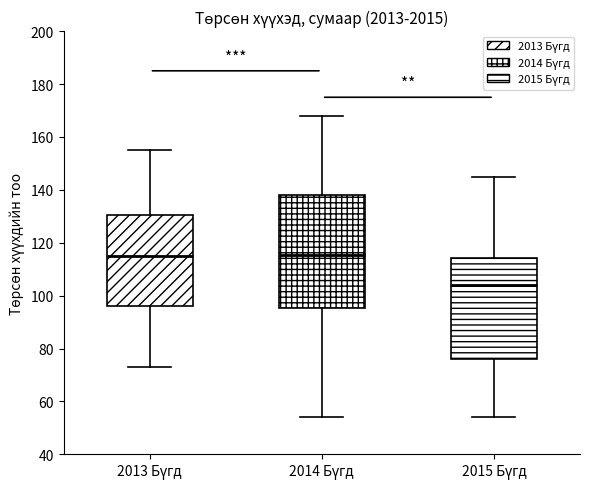

Reading left to right, transcribe this box plot: for each box, give where its median line is, the range the box spans, and where its two whiskers end, as read against the y-axis. The values are not printed on the chart, so give them approximately, as read against the axis.

2013 Бүгд: median 116, box 96 to 130, whiskers 74 to 156
2014 Бүгд: median 116, box 96 to 138, whiskers 54 to 168
2015 Бүгд: median 104, box 76 to 114, whiskers 54 to 146